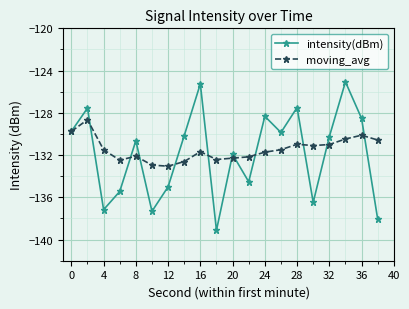

In intensity(dBm), how many points are lower than both neighbors (excluding endpoints)?

6